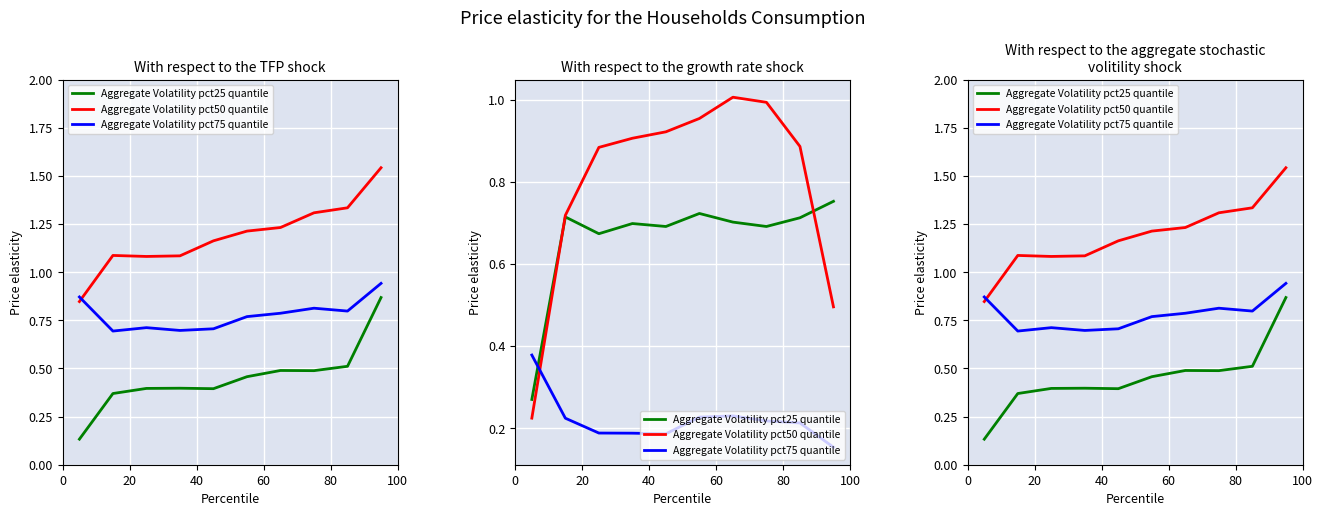

What is the difference between the maximum and minimum values in the Aggregate Volatility pct75 quantile series?

0.2